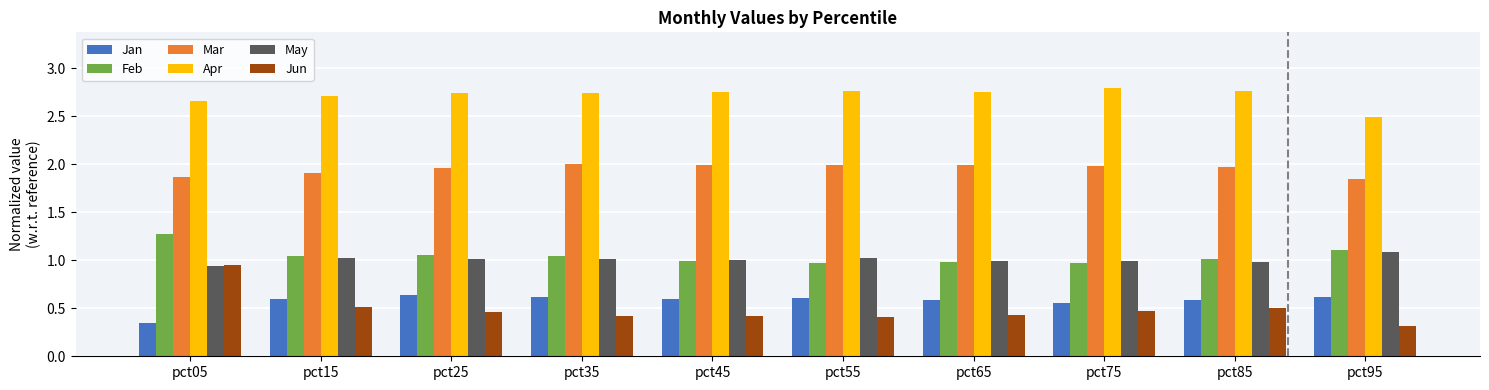

True or false: Apr has a value of 2.8 at pct55.

True